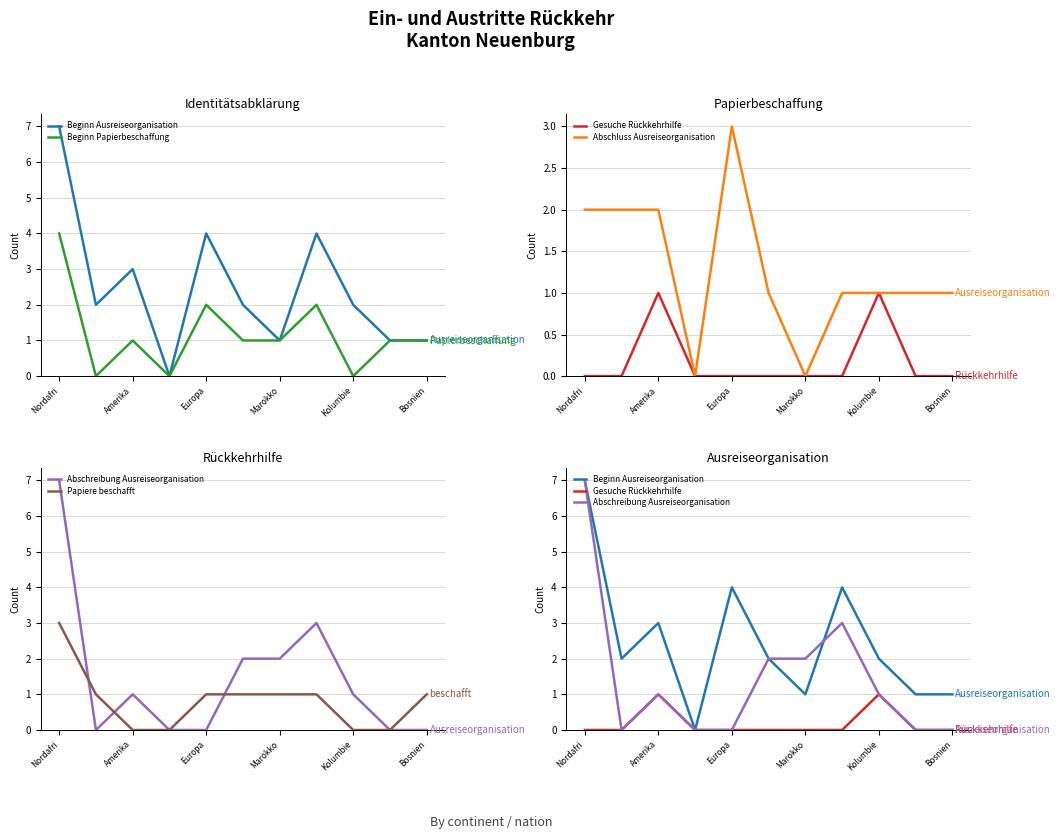

The Beginn Papierbeschaffung series shows 7 at Nordafri. True or false?

False